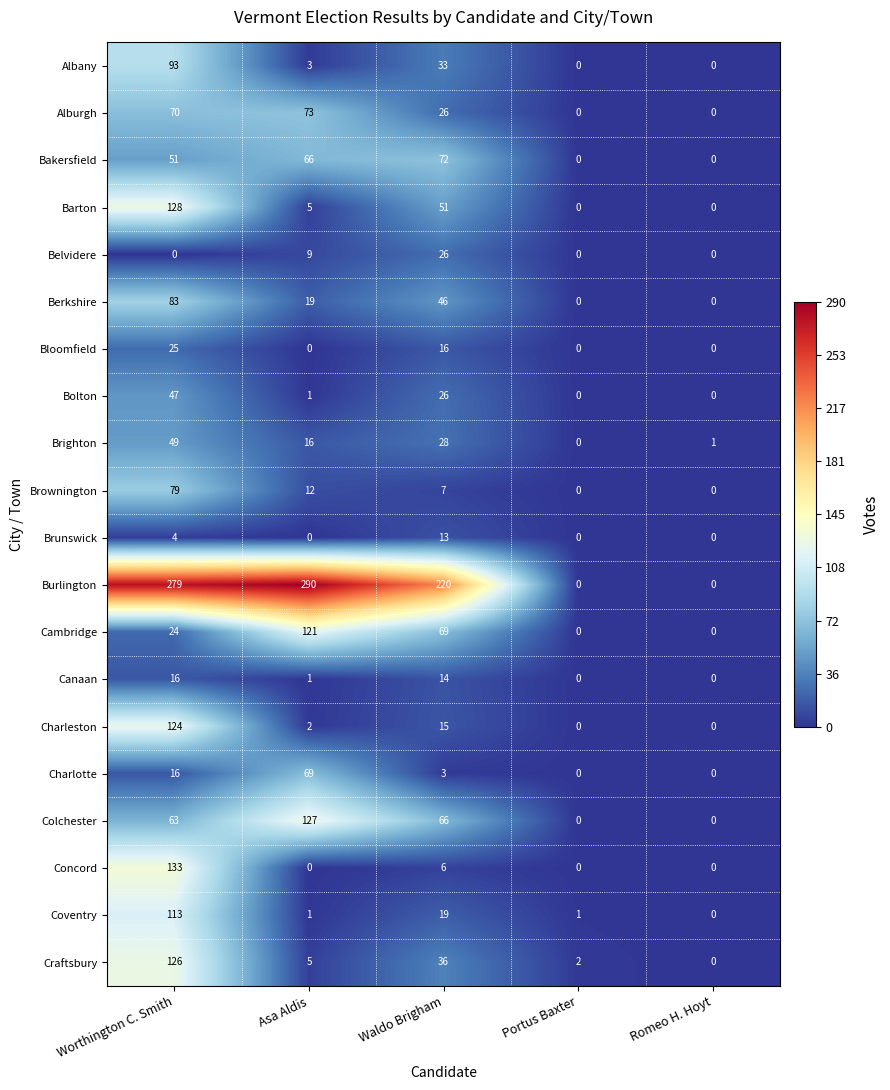

Rank the series by their maximum value, from highest to lowest.

Burlington, Concord, Barton, Colchester, Craftsbury, Charleston, Cambridge, Coventry, Albany, Berkshire, Brownington, Alburgh, Bakersfield, Charlotte, Brighton, Bolton, Belvidere, Bloomfield, Canaan, Brunswick